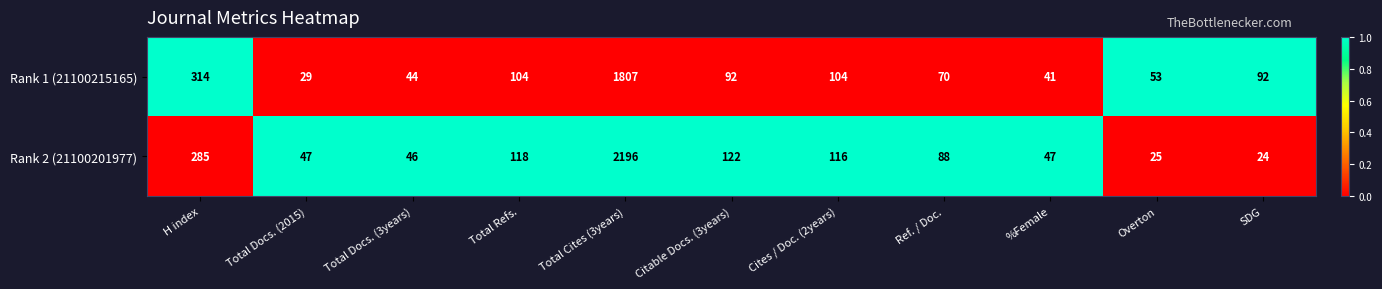

At which label does Rank 1 (21100215165) first exceed 92?

H index